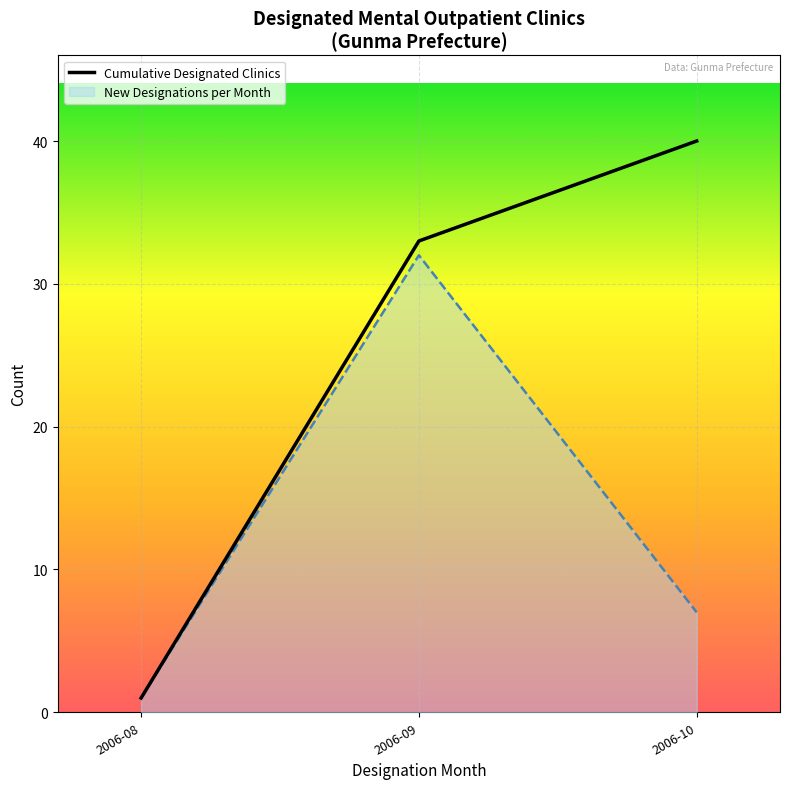

List the labels in order of value, smallest first.

2006-08, 2006-09, 2006-10